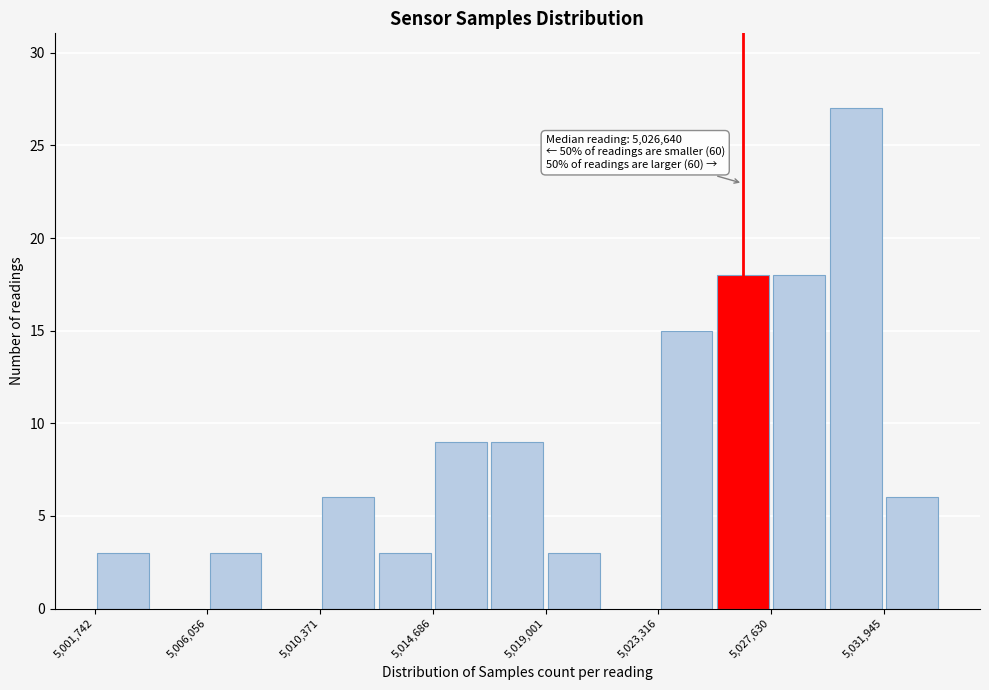

Over which range of the x-axis is the bar tallest?

5030000 to 5032000